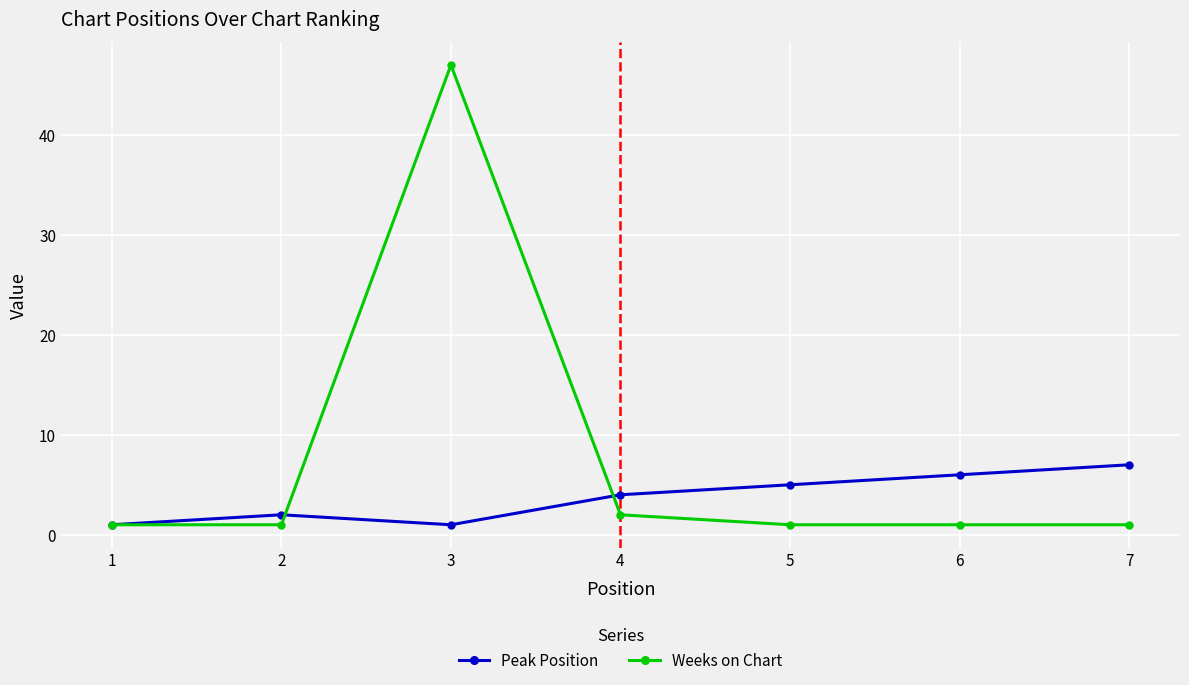

True or false: Weeks on Chart has more than 0 interior local peaks.

True